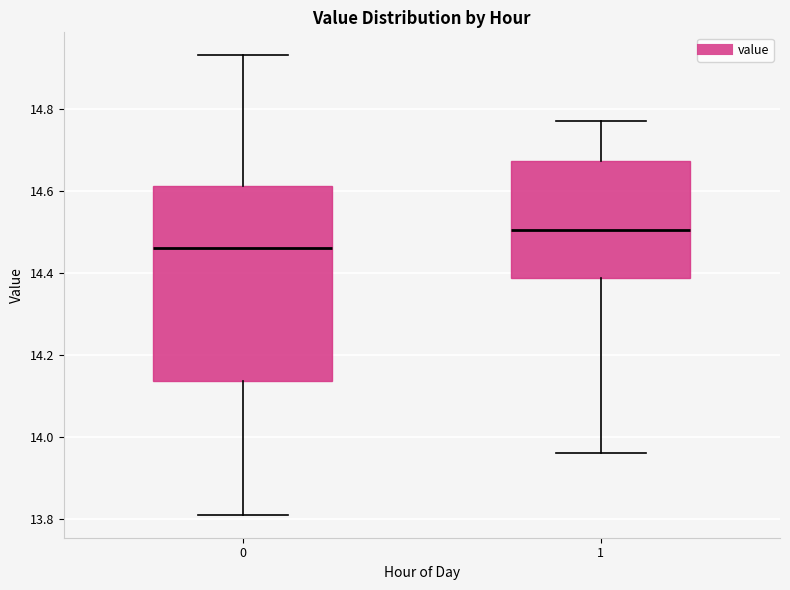

Where does the upper whisker of the box at x = 0 end on the y-axis? The values are not printed on the chart, so give them approximately, as read against the axis.

14.94